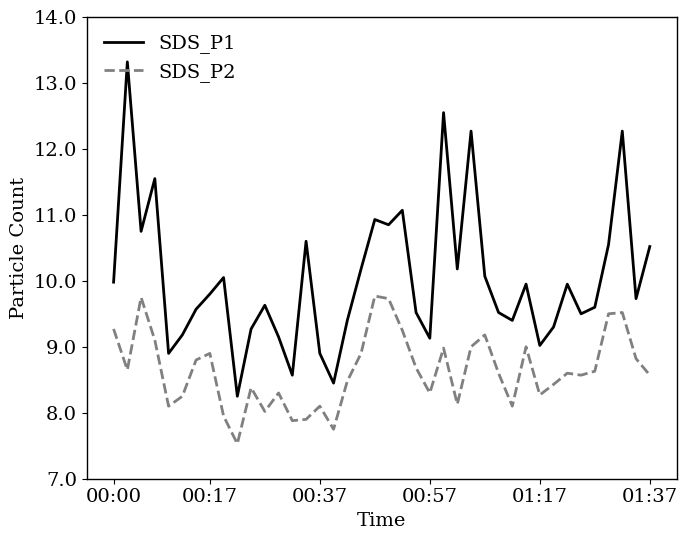

Which series has the largest total across all categories?

SDS_P1